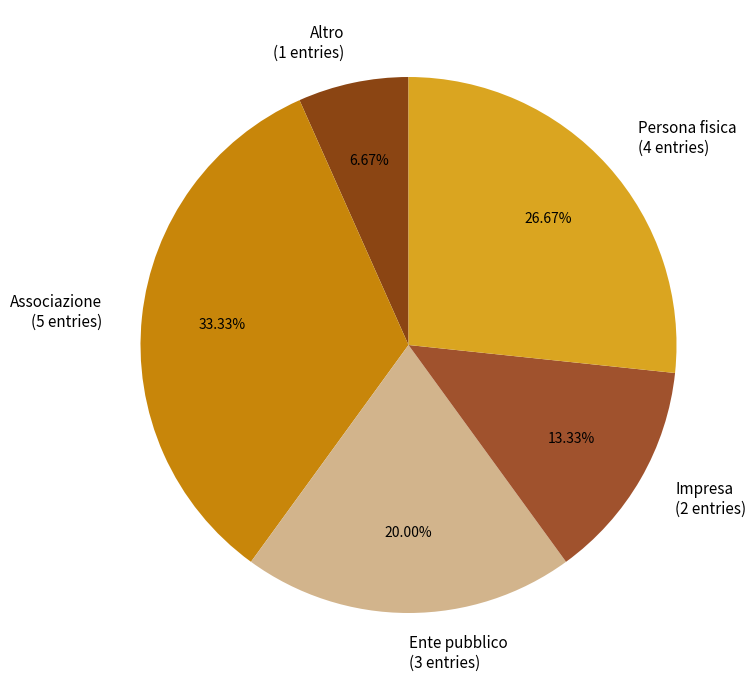

What is the ratio of the value at Associazione to the value at Altro?

5.0